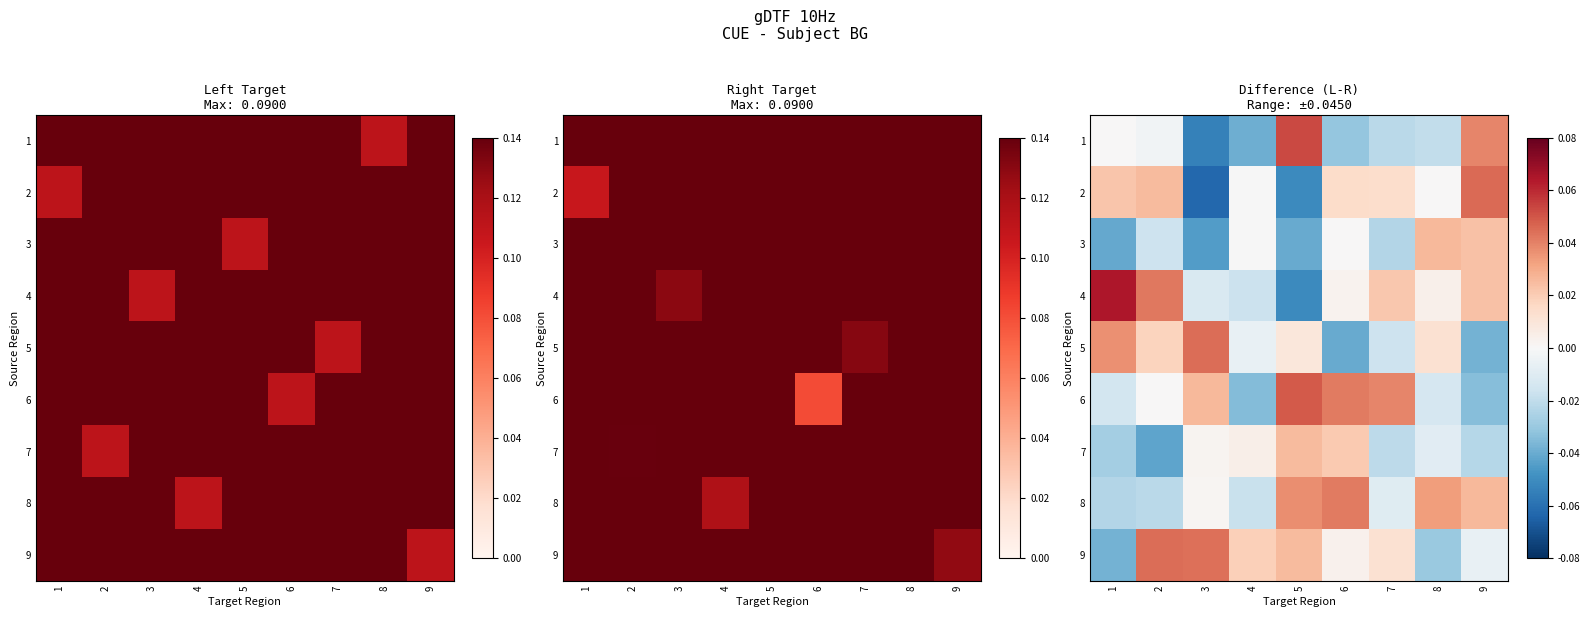

Which series has the largest total across all categories?

4